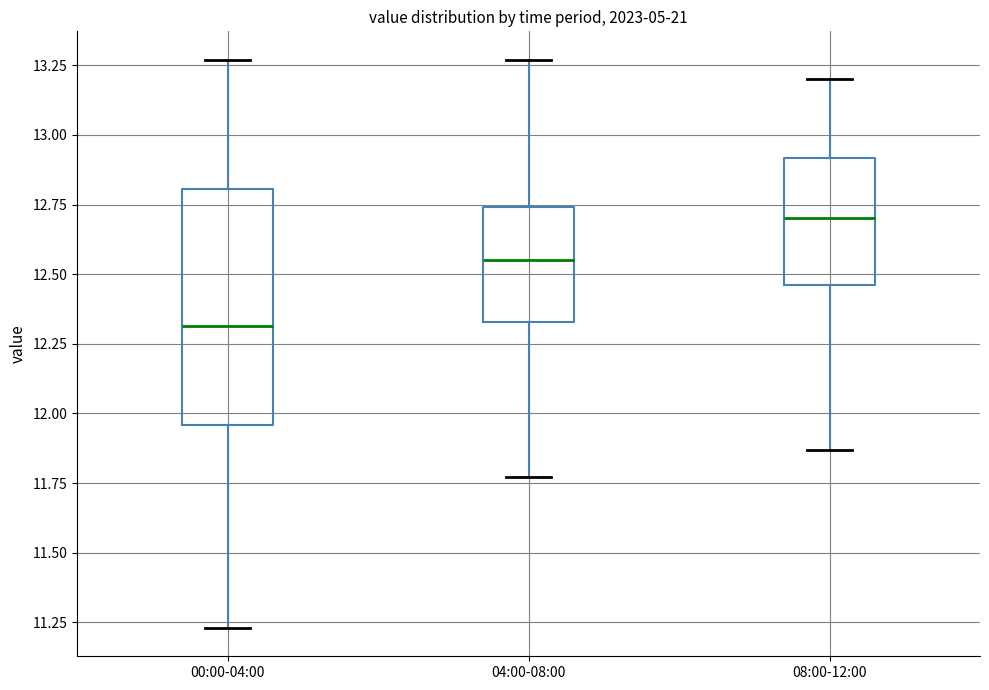

Where does the upper whisker of the box for 00:00-04:00 end on the y-axis? The values are not printed on the chart, so give them approximately, as read against the axis.

13.25